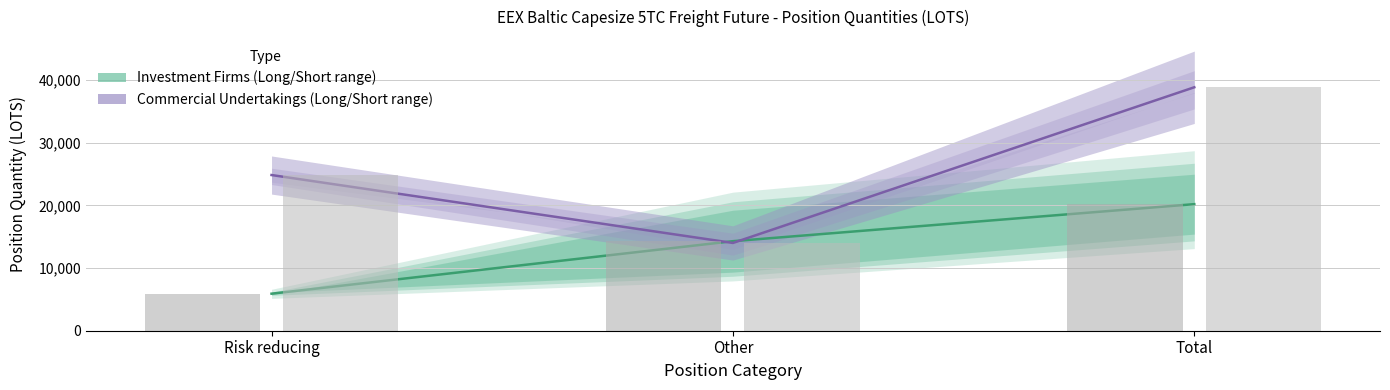

What is the difference between the maximum and second lowest values in the Commercial Undertakings series?

14016.3